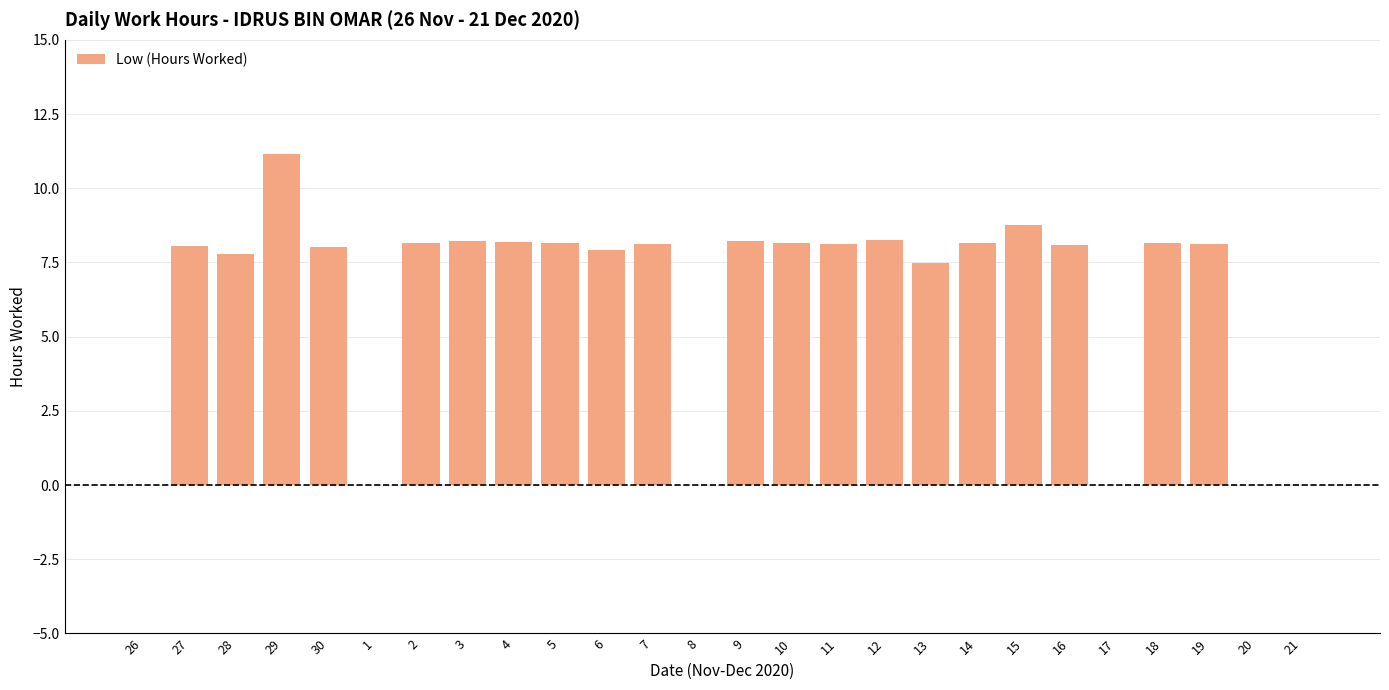

How many data points does each series have?

26